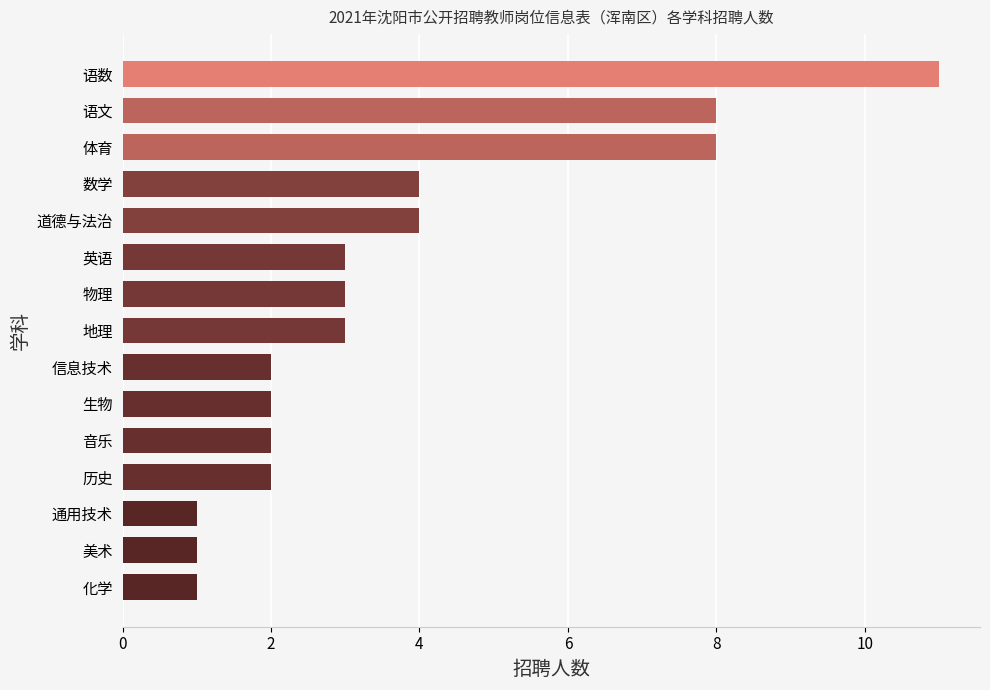

What is the change in value from 通用技术 to 音乐?

+1